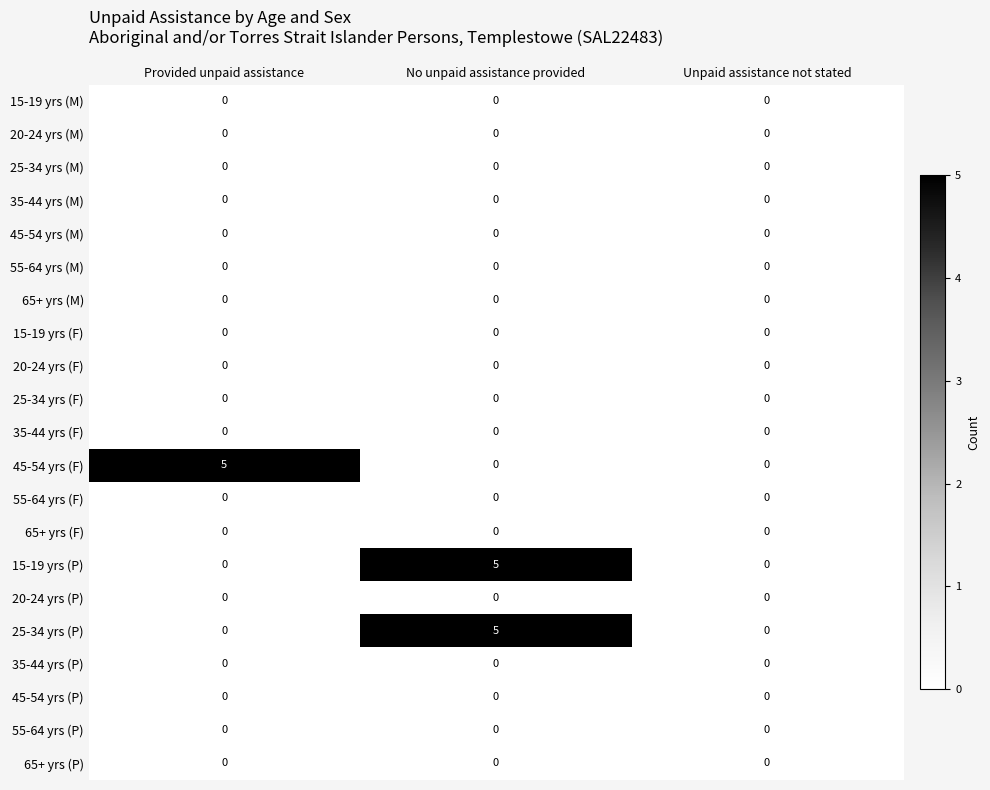

Is it true that 55-64 yrs (M) equals 0 at No unpaid assistance provided?

True